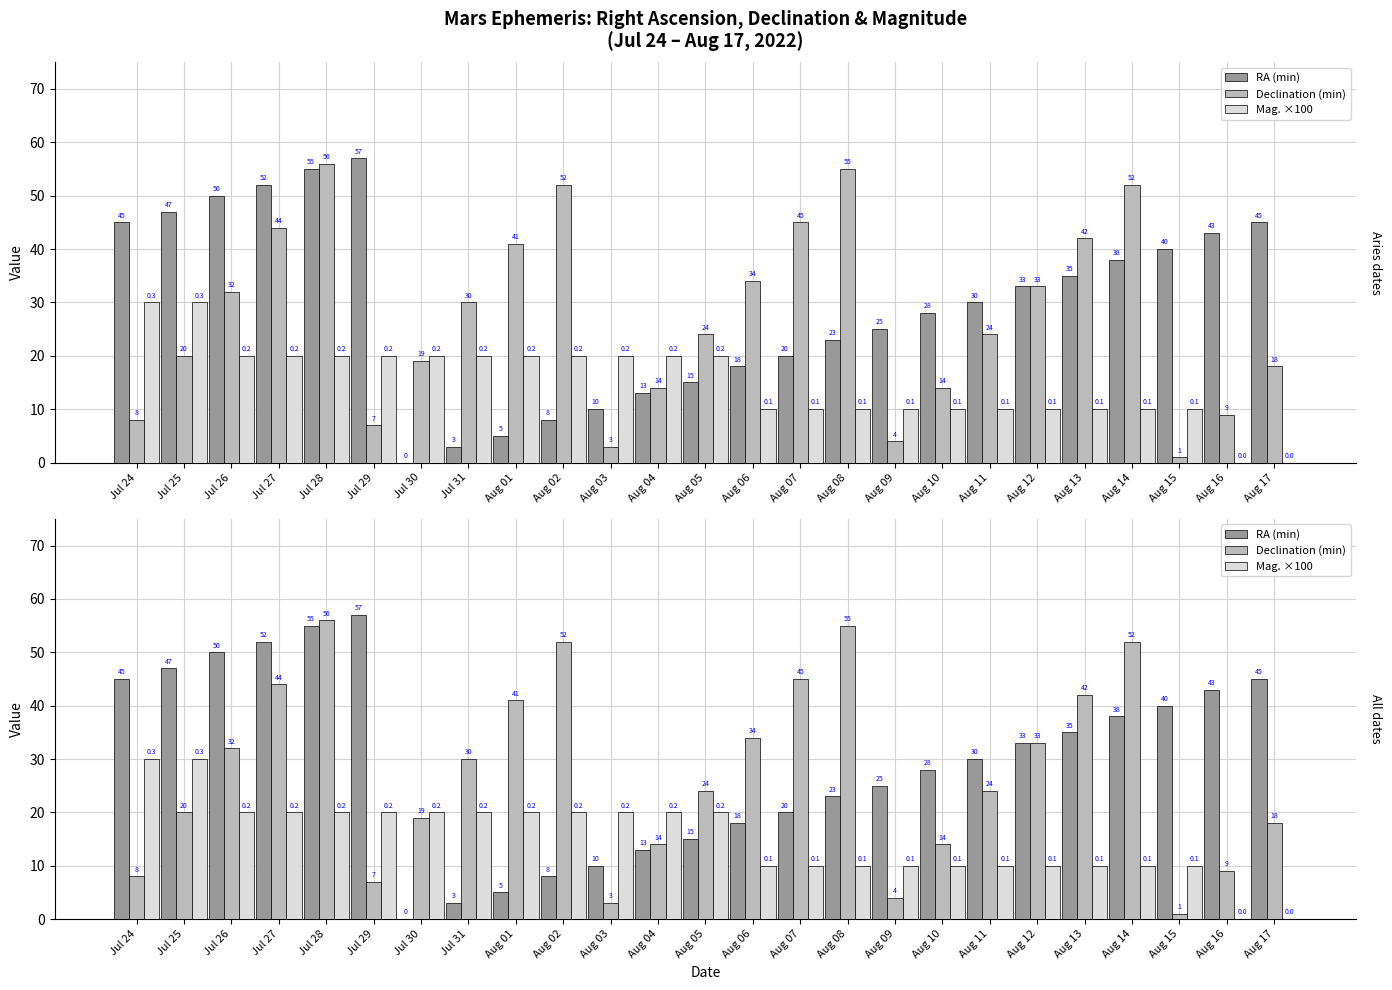

Reading left to right, list all the values displayed in this chart.

RA (min): 45	47	50	52	55	57	0	3	5	8	10	13	15	18	20	23	25	28	30	33	35	38	40	43	45
Declination (min): 8	20	32	44	56	7	19	30	41	52	3	14	24	34	45	55	4	14	24	33	42	52	1	9	18
Mag. ×100: 30	30	20	20	20	20	20	20	20	20	20	20	20	10	10	10	10	10	10	10	10	10	10	0	0